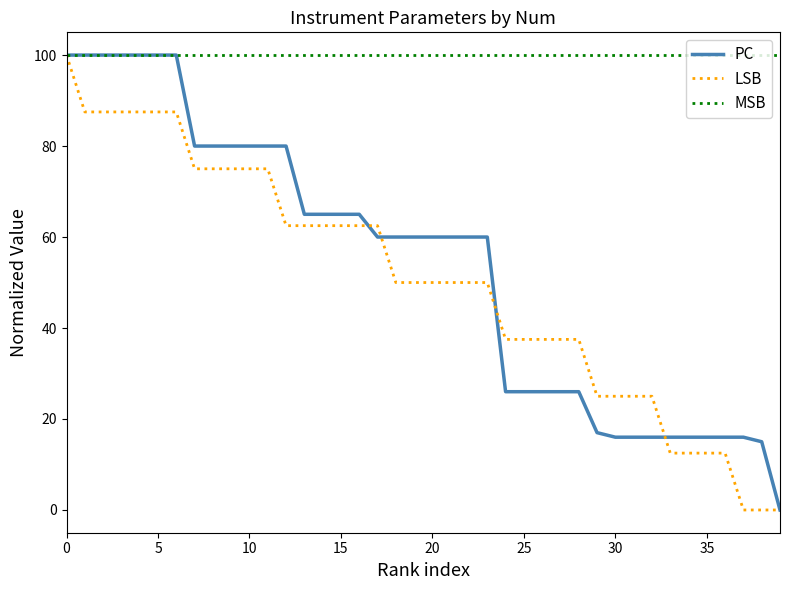

Which series has the largest total across all categories?

MSB